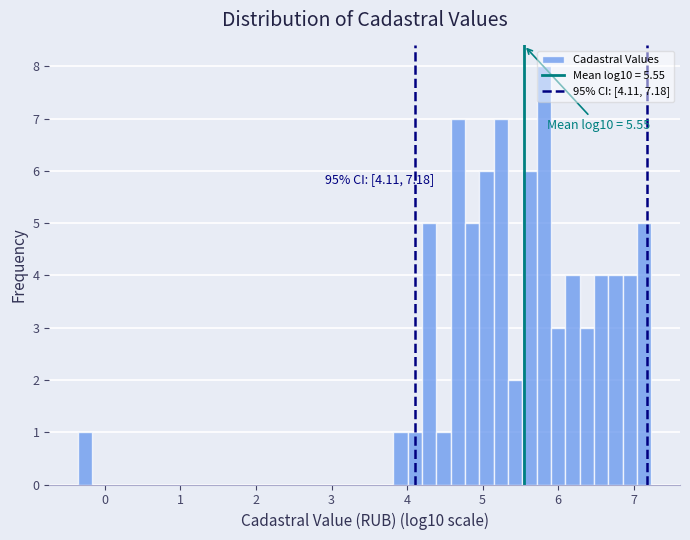

Around what value on the x-axis is the tallest bar? Give the approximate position of its centre, as read against the axis.

5.8